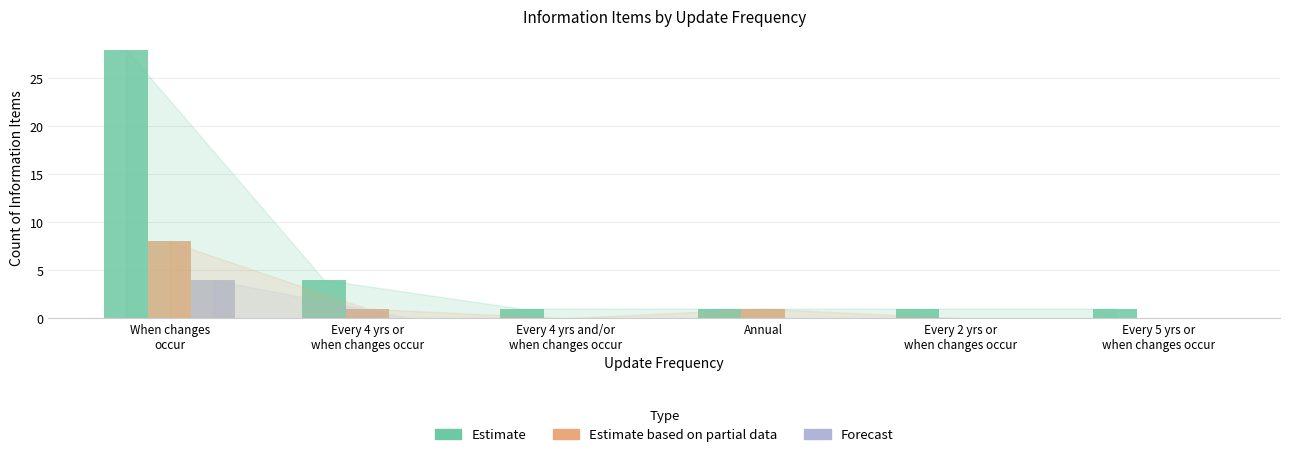

What is the spread (max minus min) of values at When changes
occur?

24